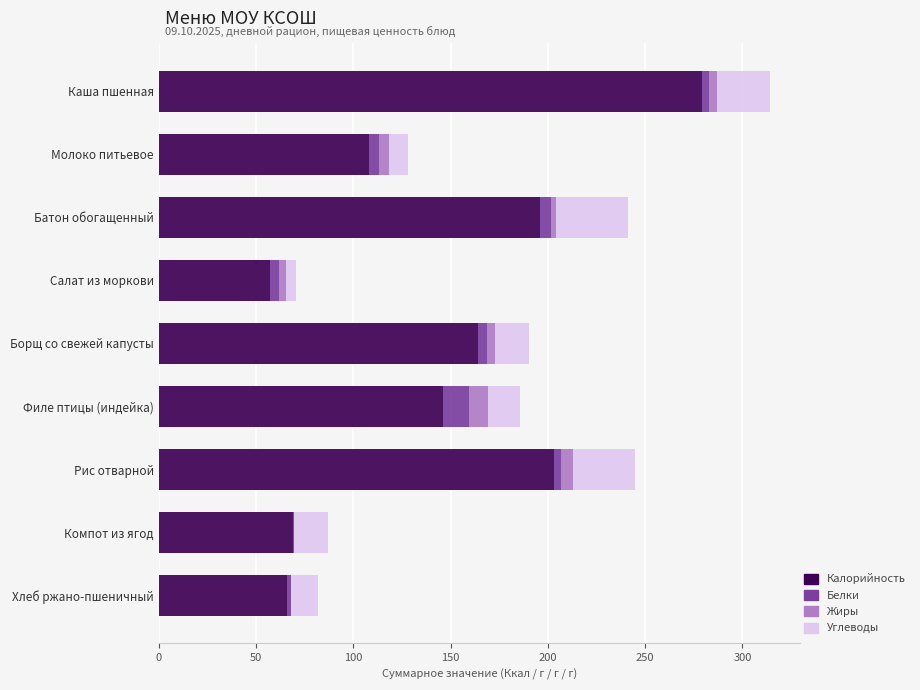

The Калорийность series shows 57.0 at Салат из моркови. True or false?

True